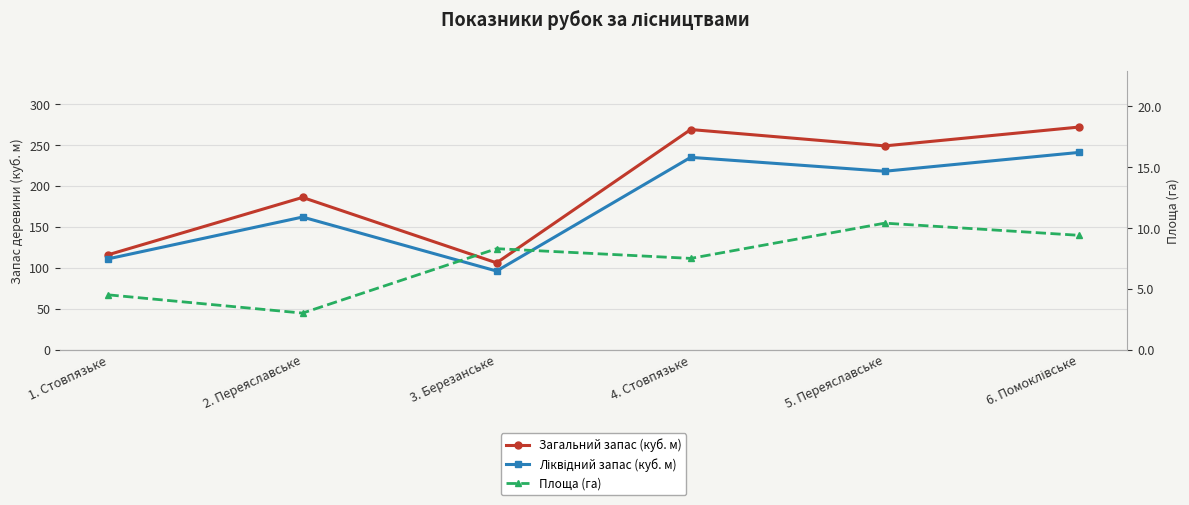

What is the label of the 4th point from the left?

4. Стовпязьке